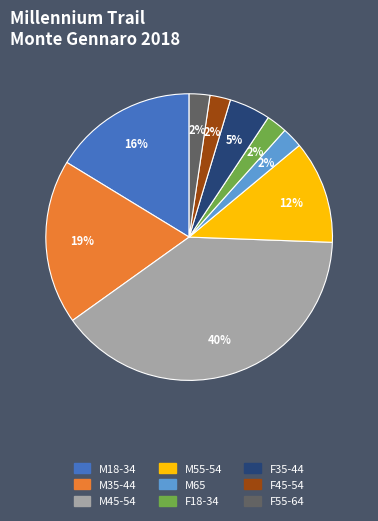

What percentage is the F35-44 slice, to the nearest percent?

5%